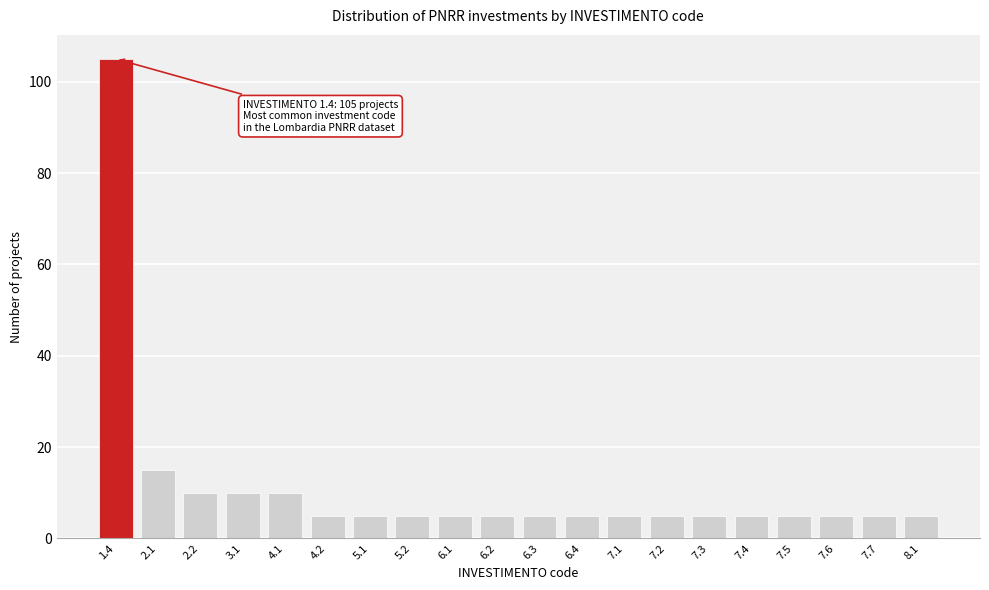

Reading right to left, transcribe all the data shown in this chart.

5	5	5	5	5	5	5	5	5	5	5	5	5	5	5	10	10	10	15	105